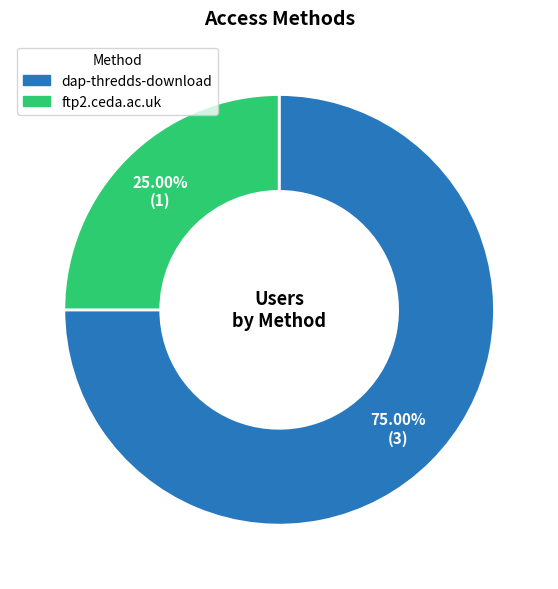

What is the smallest slice in the pie chart?

ftp2.ceda.ac.uk